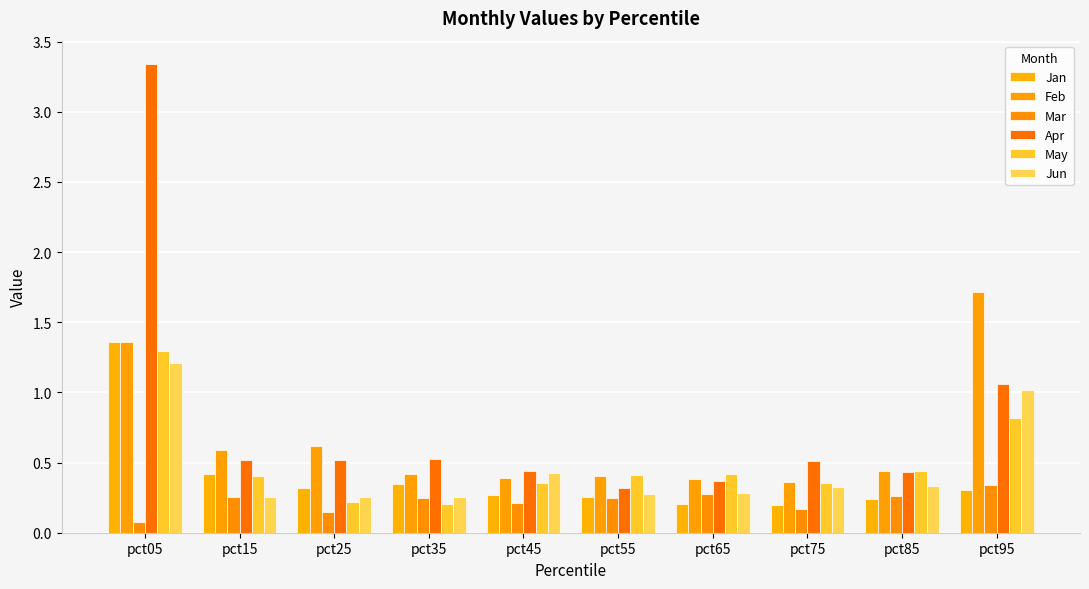

List the series in order of their peak value, lowest first.

Mar, Jun, May, Jan, Feb, Apr